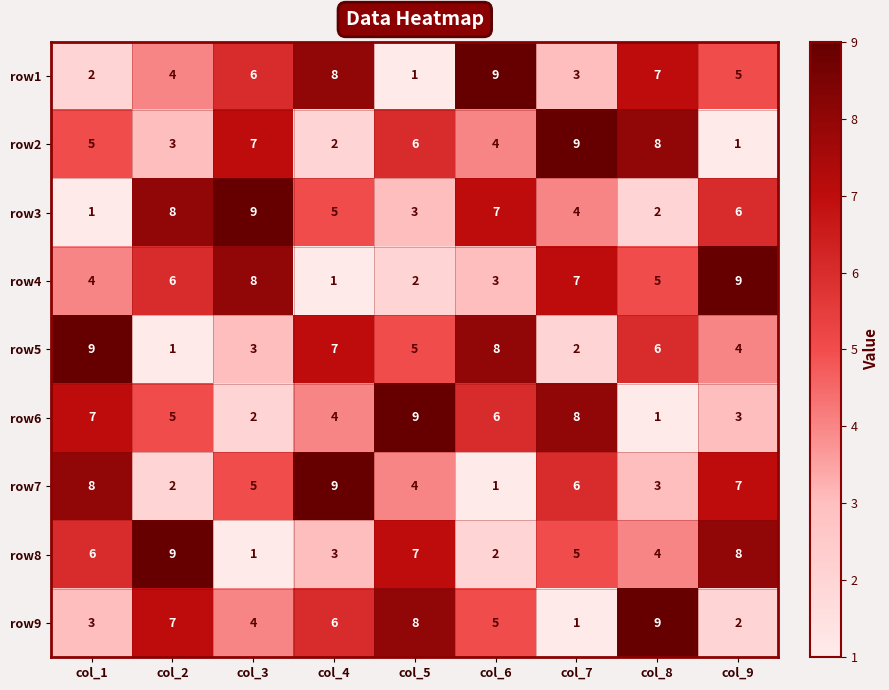

The value of row6 at col_7 is 3. True or false?

False